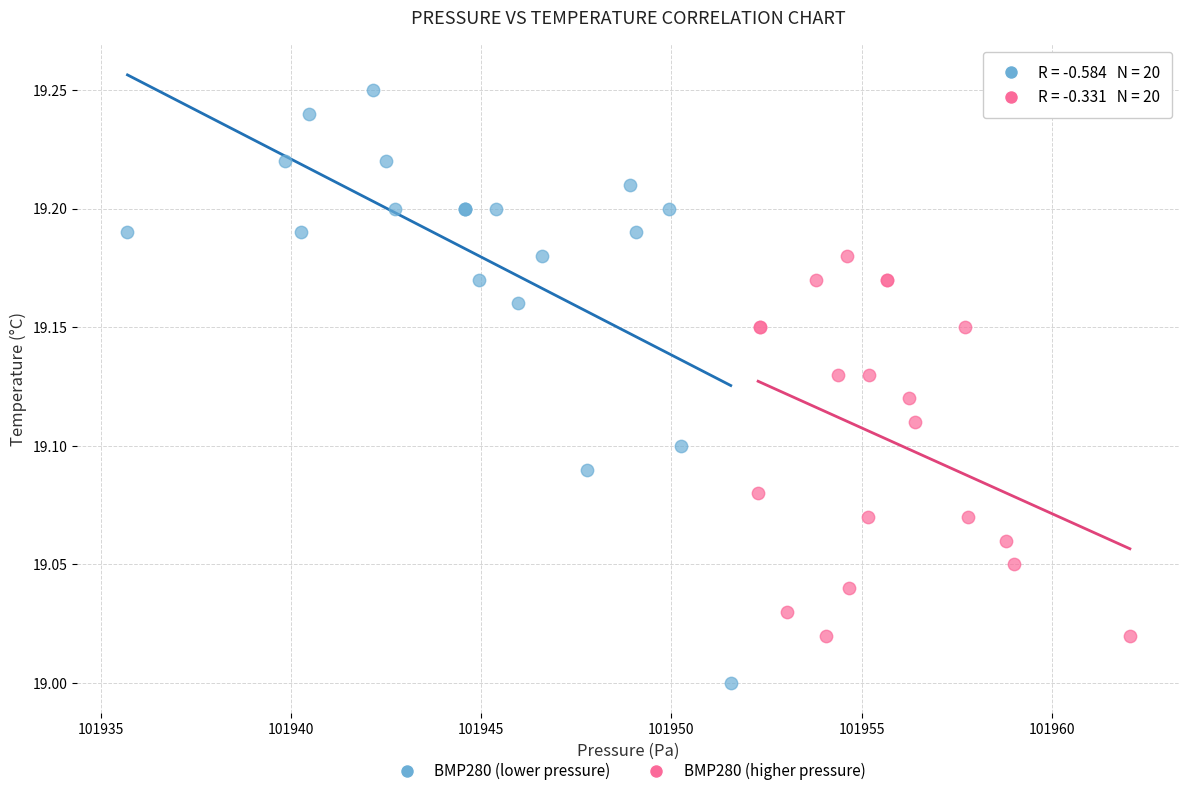

Which series contains the highest Y value?

BMP280 (lower pressure)